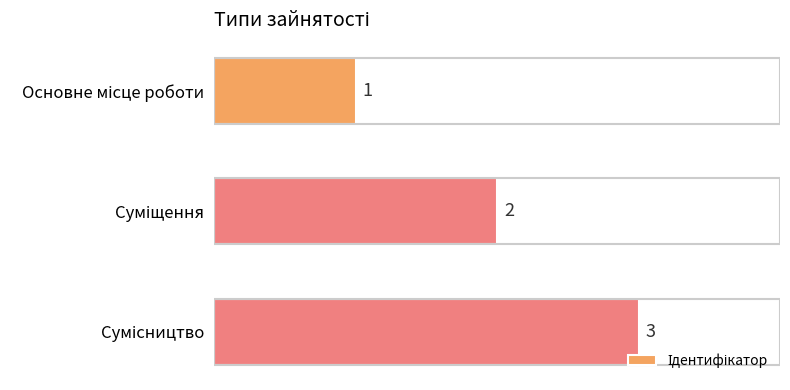

What is the value of the 1st bar from the top?

1